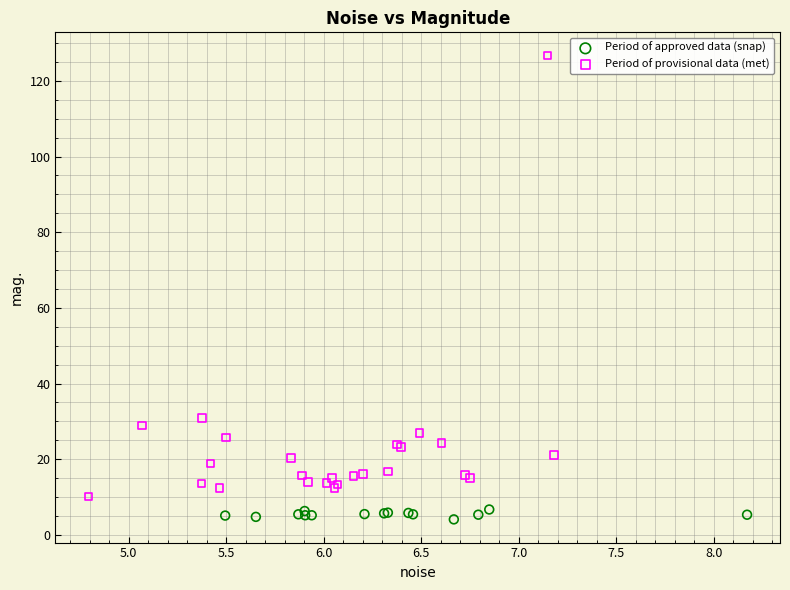

Which series contains the highest Y value?

Period of provisional data (met)